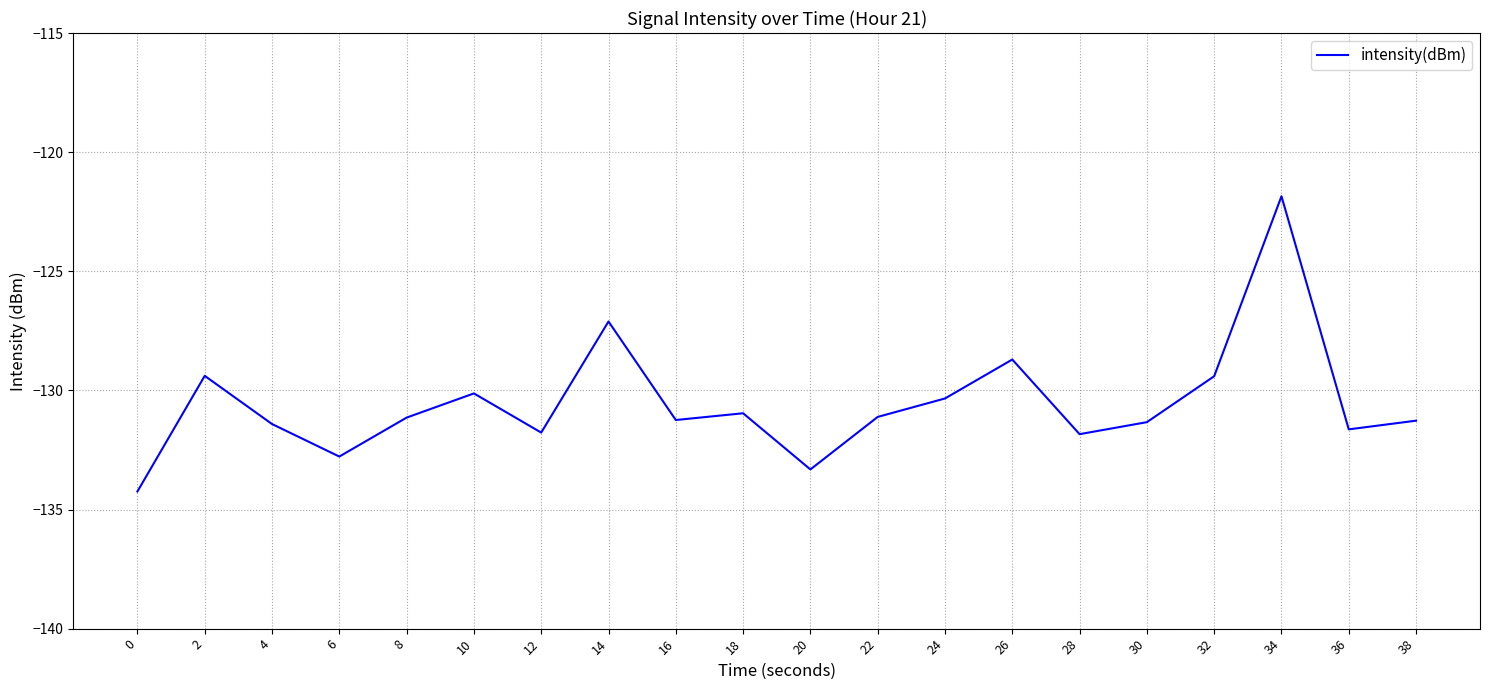

How many lines are shown in the chart?

1